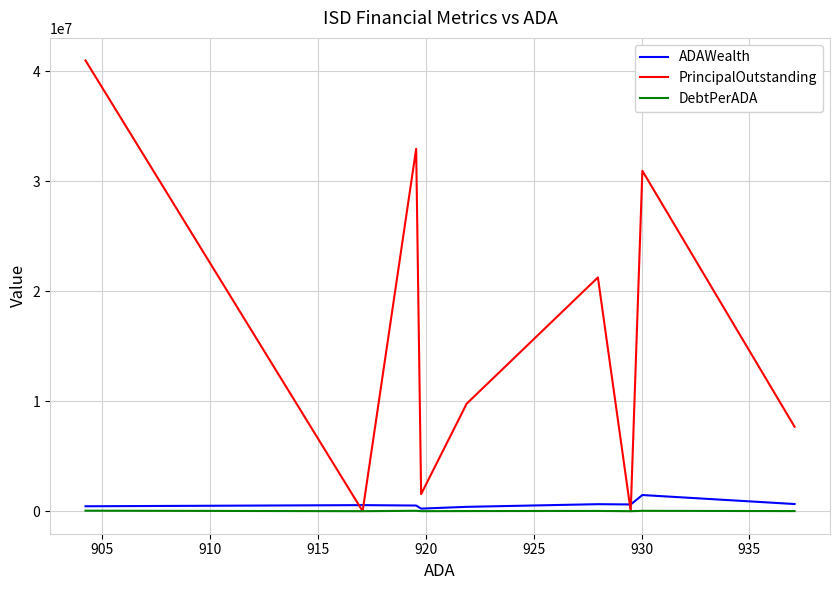

What is the approximate value of ADAWealth at 920?

395252.2